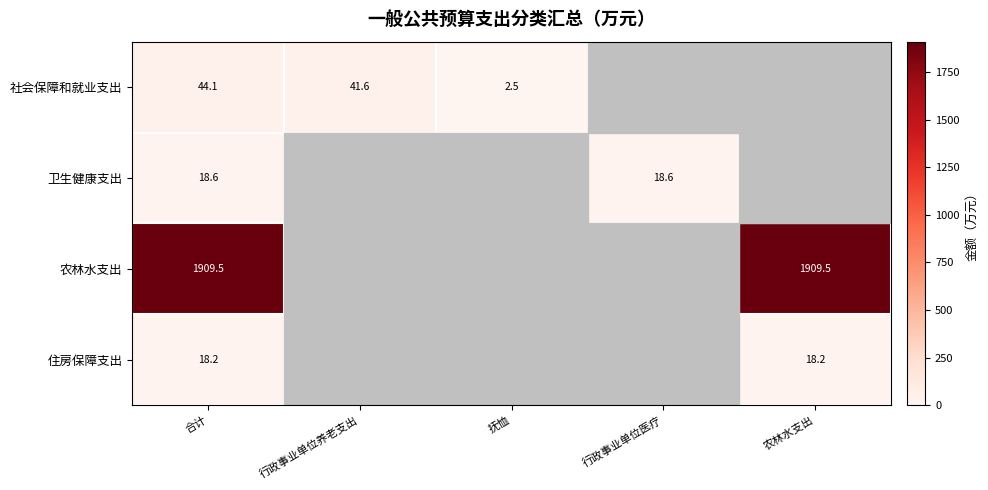

The 社会保障和就业支出 series shows 41.6 at 行政事业单位养老支出. True or false?

True